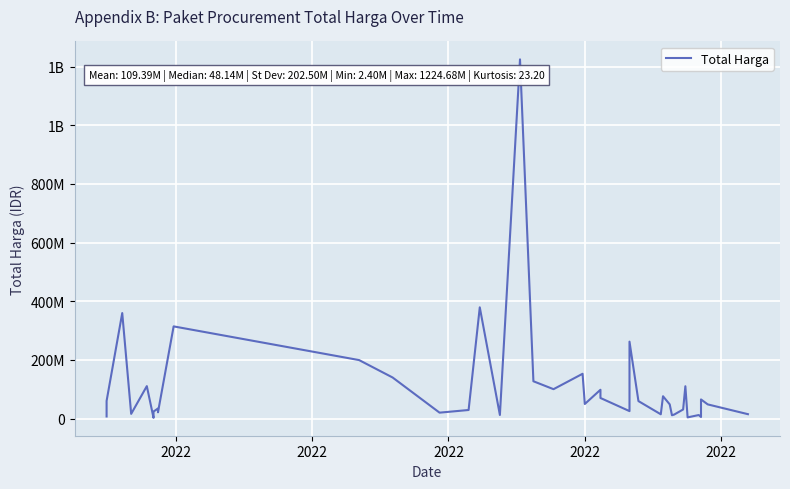

How many interior local peaks (higher than both neighbors) does the data have?

13